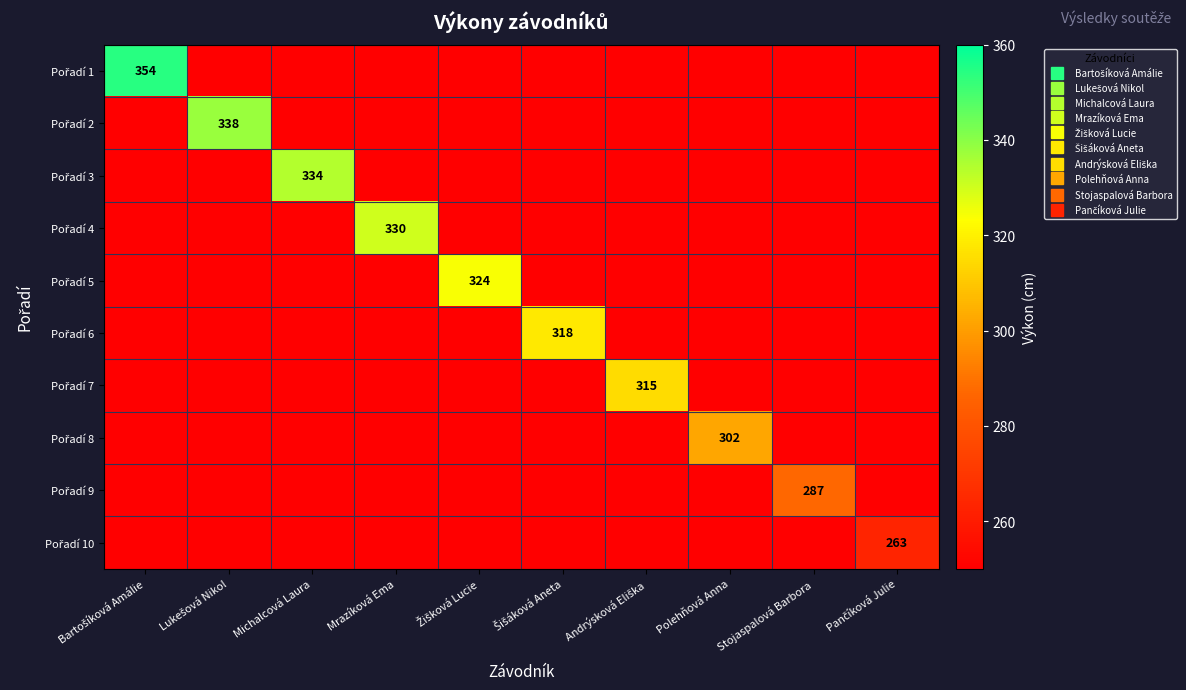

Which series has the largest range (max minus min)?

Pořadí 1